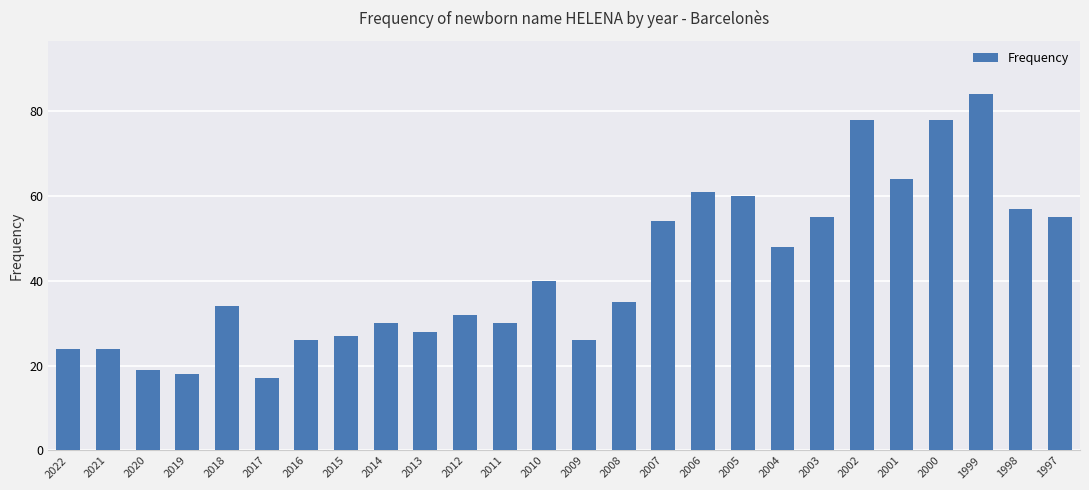

What is the difference between the second highest and second lowest values?

60